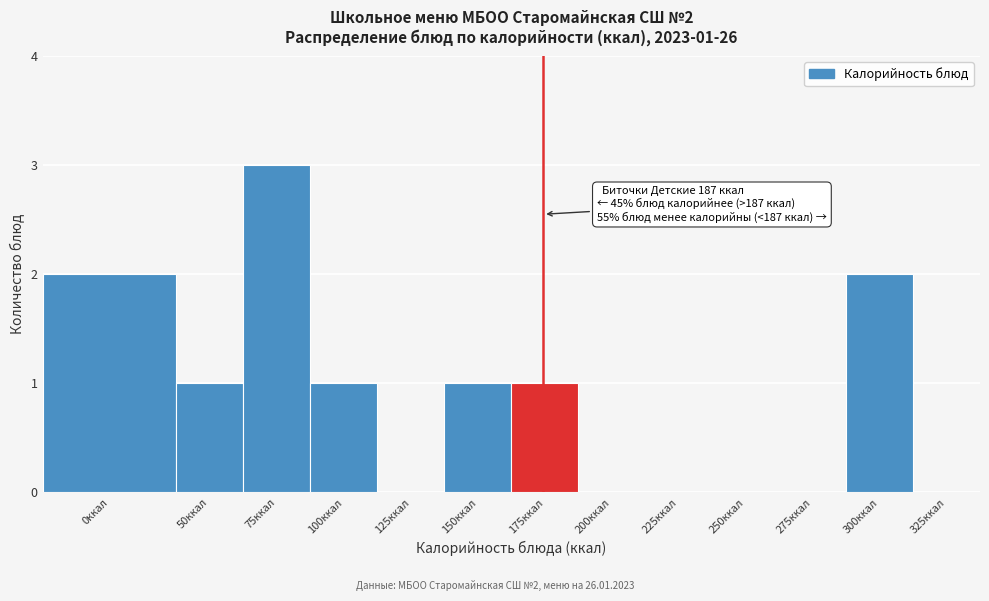

Reading right to left, what are all the values shown in this chart?

325ккал=0	300ккал=2	275ккал=0	250ккал=0	225ккал=0	200ккал=0	175ккал=1	150ккал=1	125ккал=0	100ккал=1	75ккал=3	50ккал=1	0ккал=2